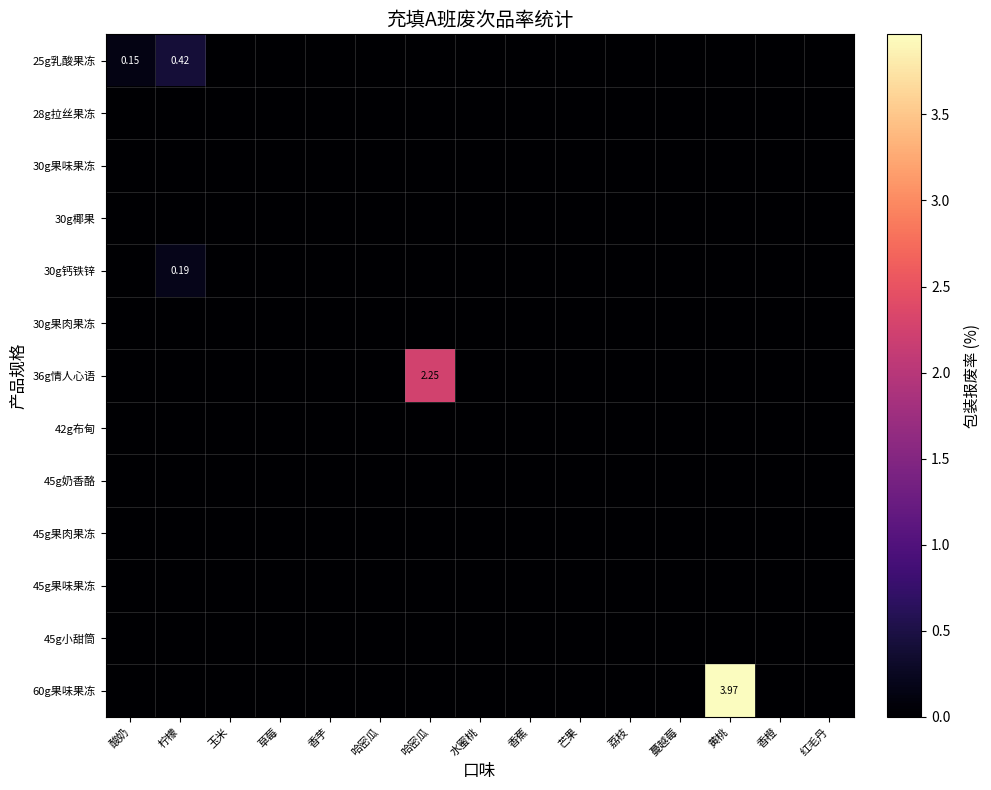

Rank the categories by 36g情人心语 value from highest to lowest.

哈密瓜, 酸奶, 柠檬, 玉米, 草莓, 香芋, 哈密瓜, 水蜜桃, 香蕉, 芒果, 荔枝, 蔓越莓, 黄桃, 香橙, 红毛丹